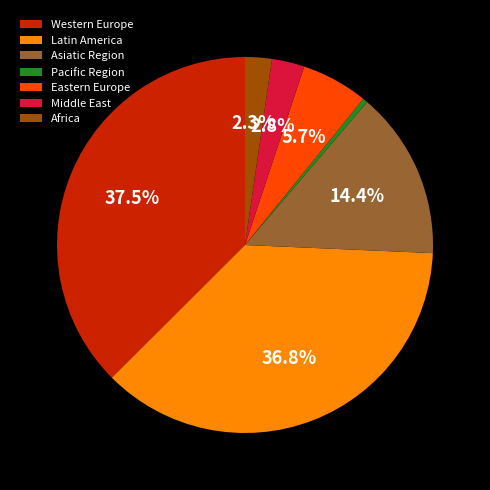

Rank the categories by value from highest to lowest.

Western Europe, Latin America, Asiatic Region, Eastern Europe, Middle East, Africa, Pacific Region